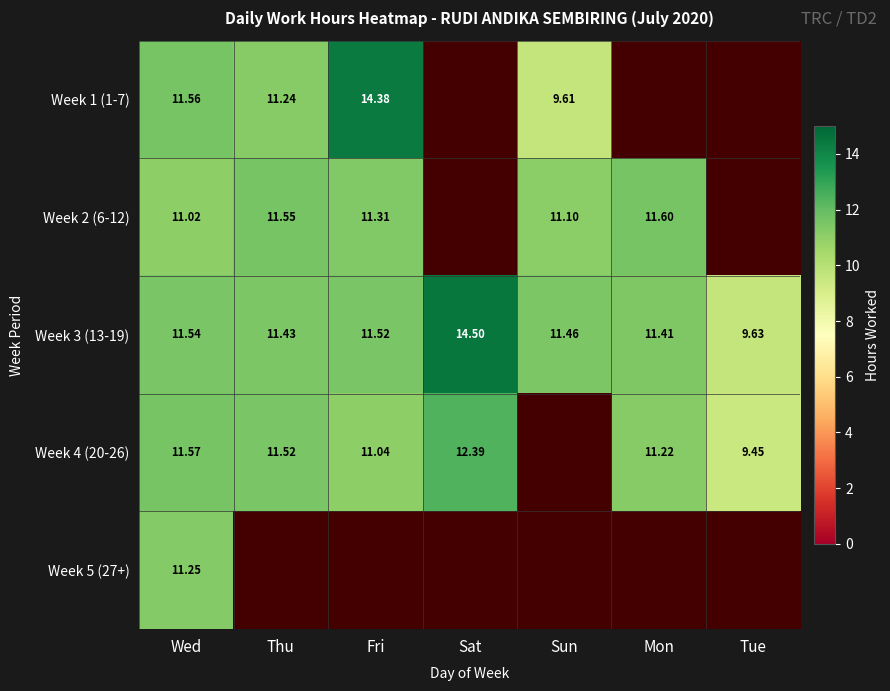

Between Mon and Sat, which is larger?

Sat